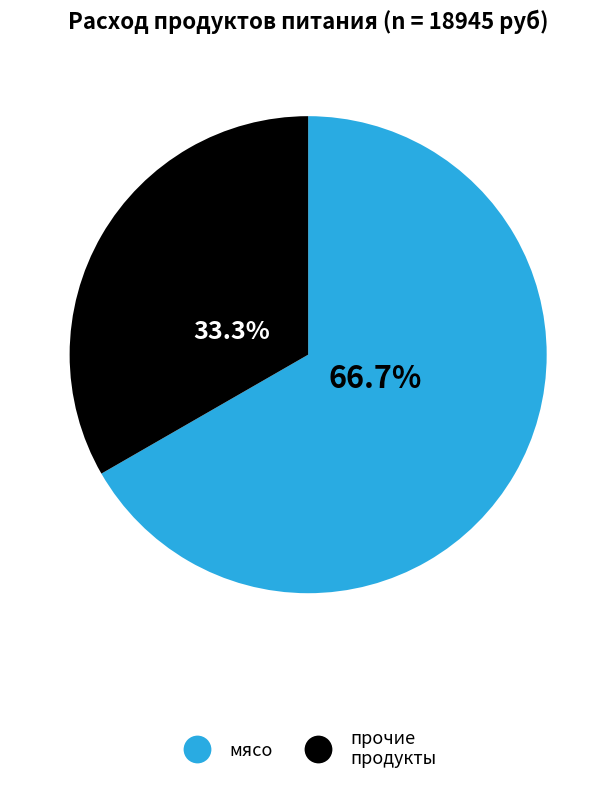

How many slices are in this pie chart?

2